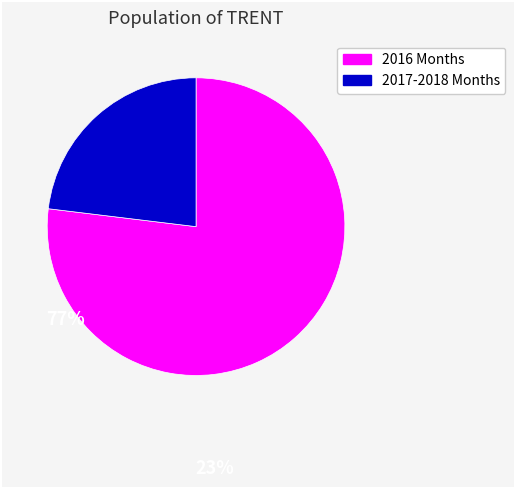

How many segments does this pie chart have?

2